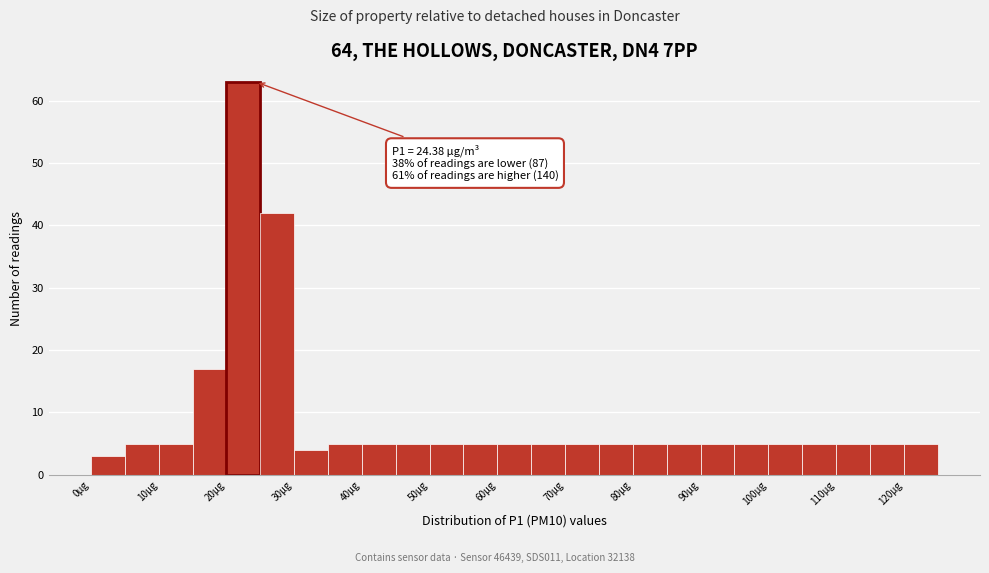

Which range on the x-axis has the tallest bar?

20 to 25